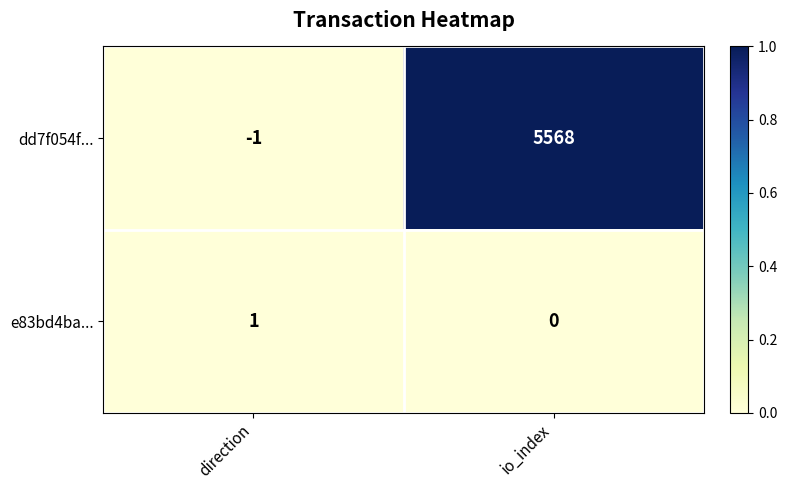

Is it true that dd7f054f... equals 9534 at io_index?

False